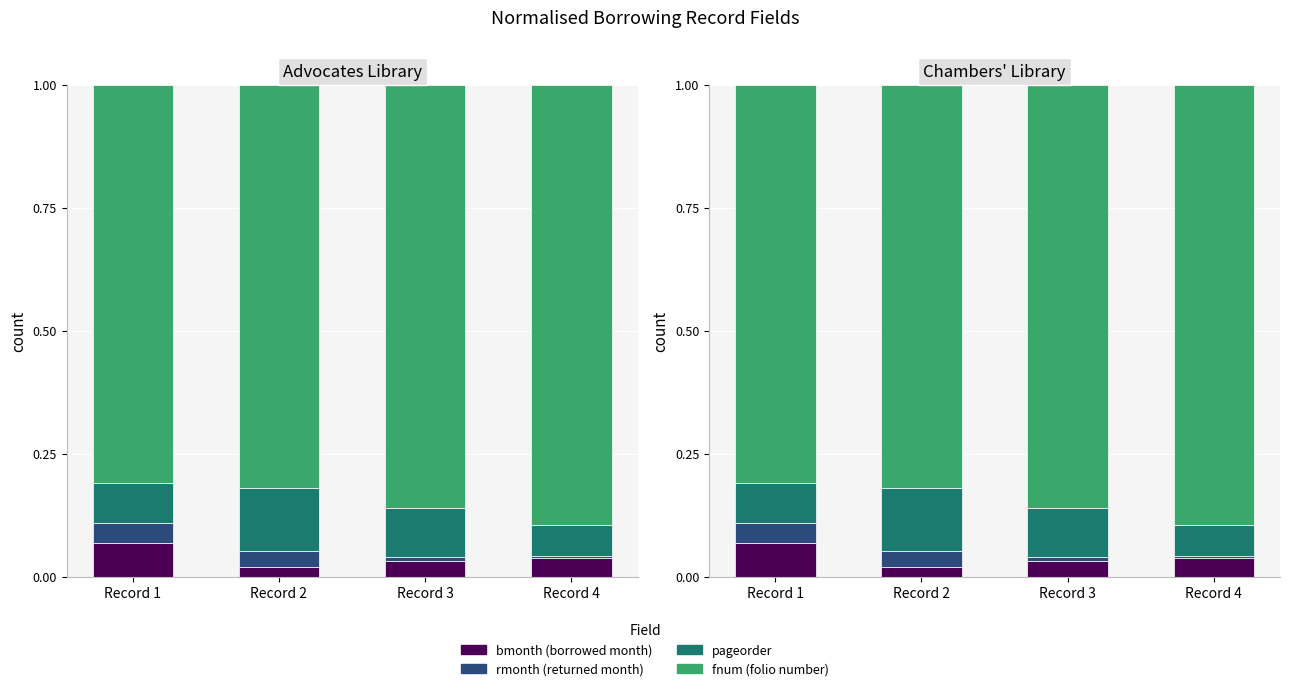

True or false: rmonth has a value of 0.0 at Record 2.

True